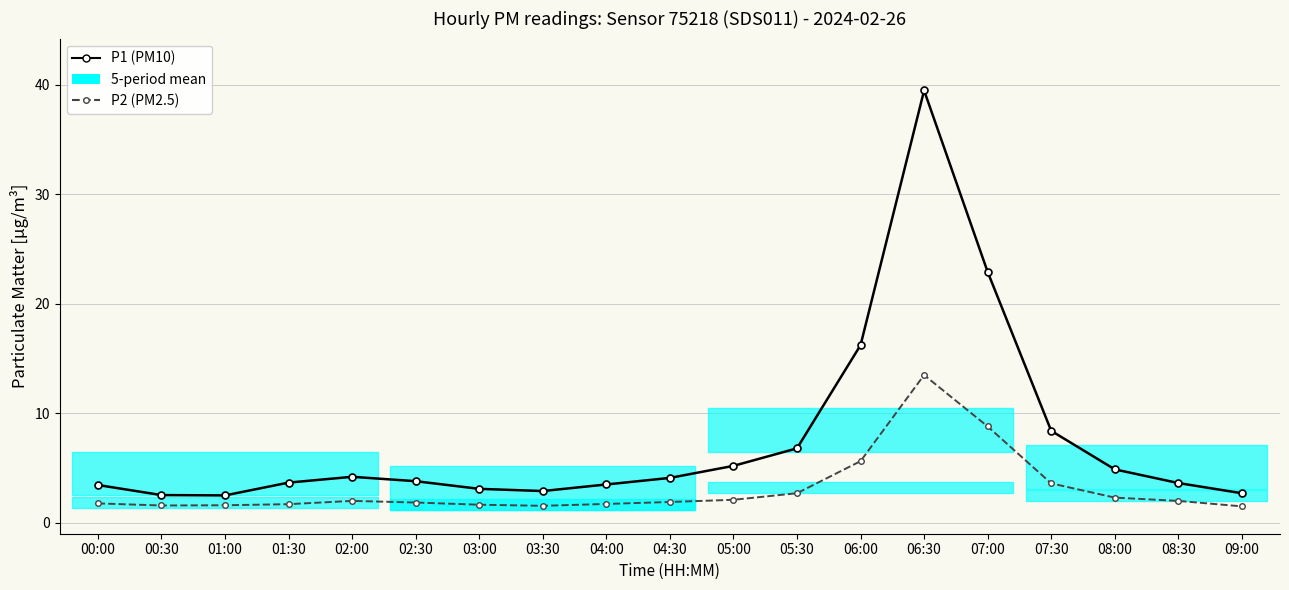

The value of P1 (PM10) at 06:30 is 24.7. True or false?

False